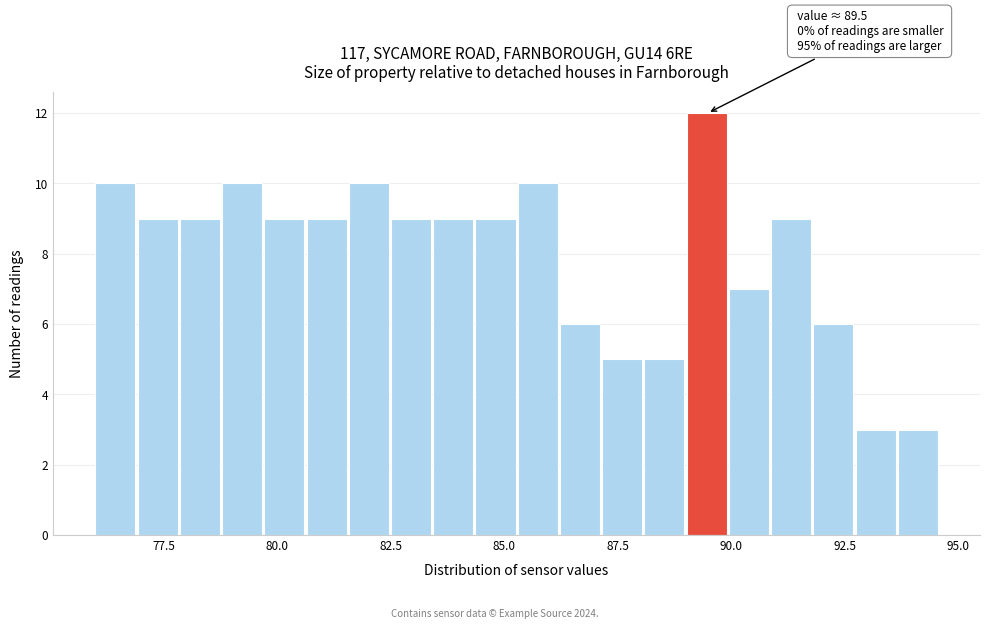

Read against the x-axis, roughly where is the centre of the tallest bar?

89.5